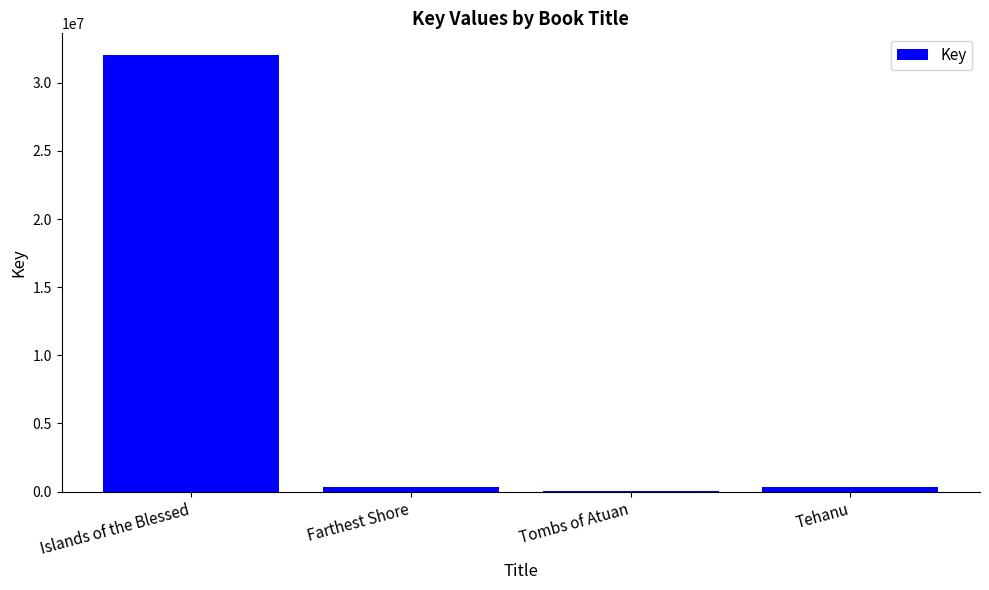

Which has a higher value, Farthest Shore or Islands of the Blessed?

Islands of the Blessed